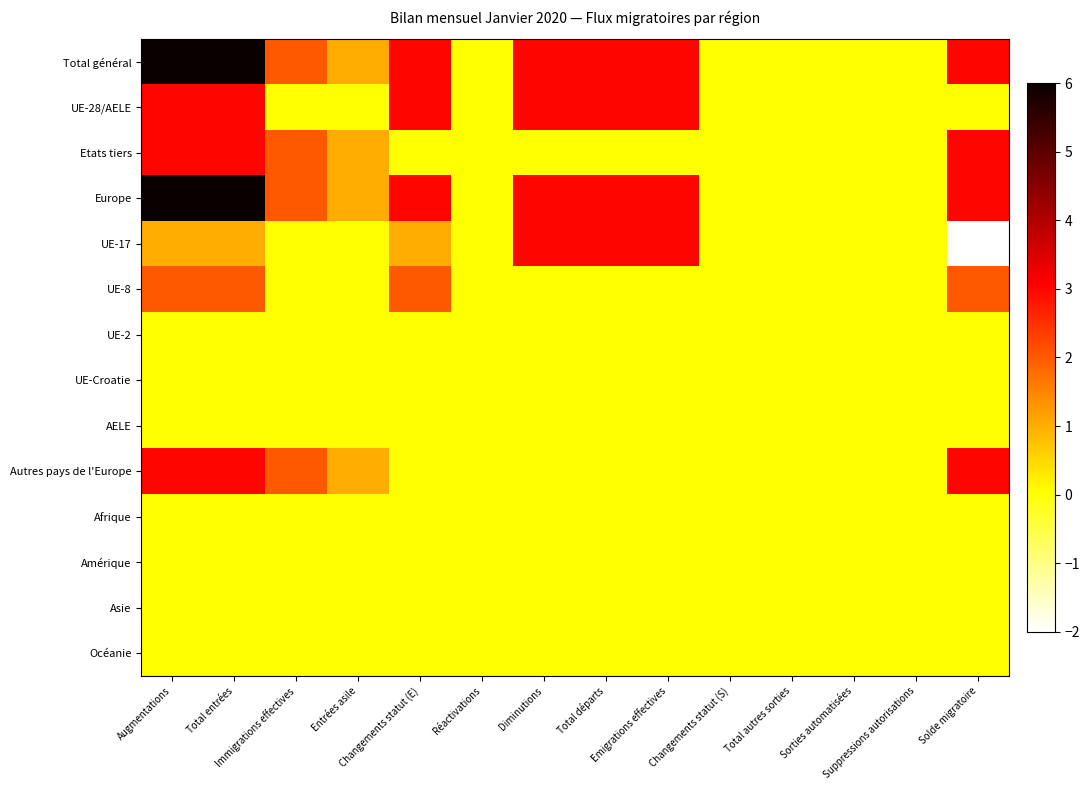

Between Emigrations effectives and Total autres sorties, which is larger?

Emigrations effectives